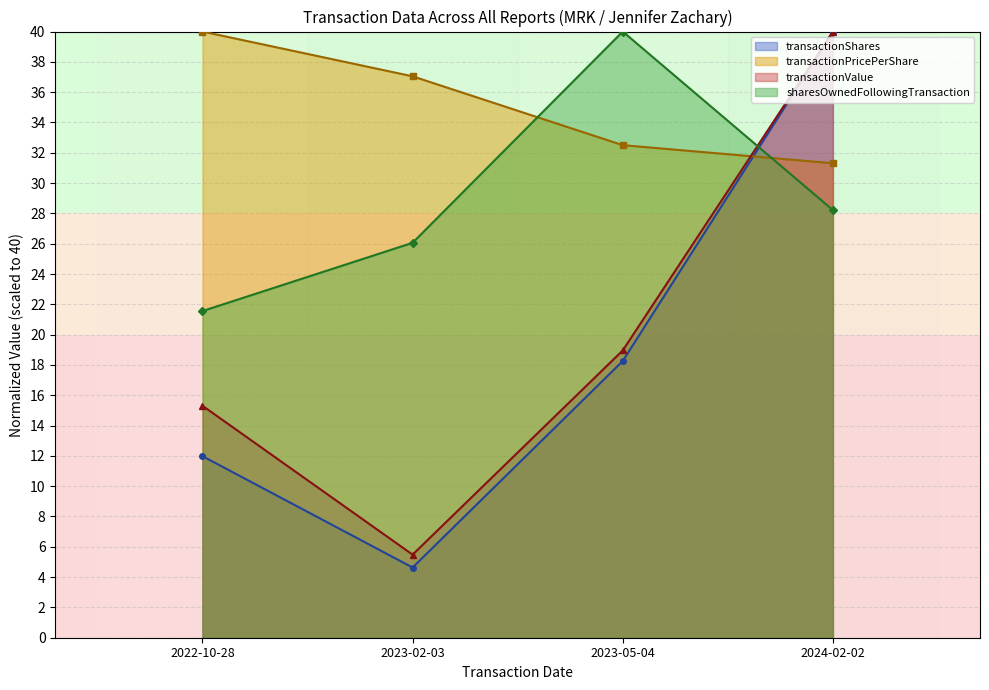

Between 2022-10-28 and 2024-02-02, which is larger?

2024-02-02